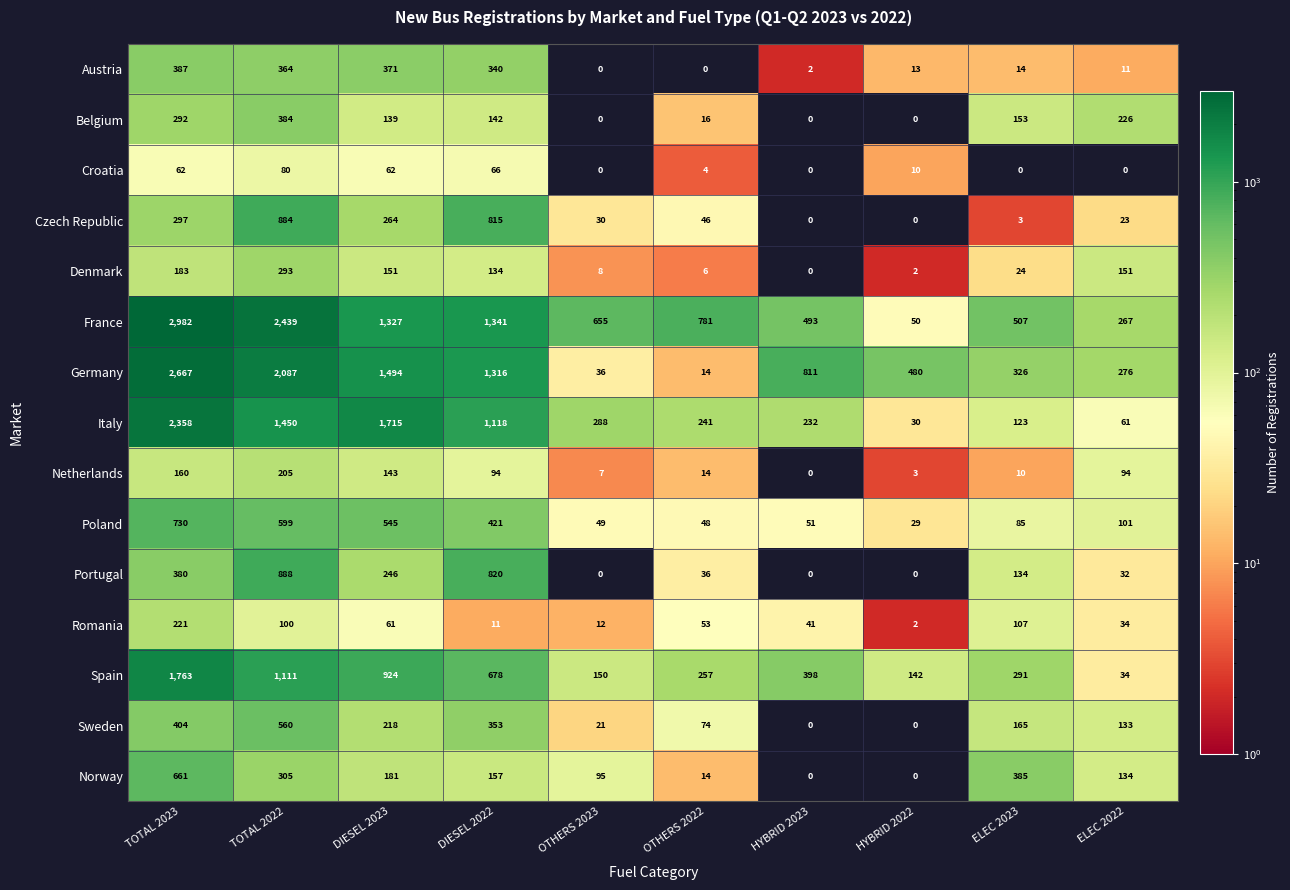

Rank the series at DIESEL 2022 from highest to lowest value.

France, Germany, Italy, Portugal, Czech Republic, Spain, Poland, Sweden, Austria, Norway, Belgium, Denmark, Netherlands, Croatia, Romania